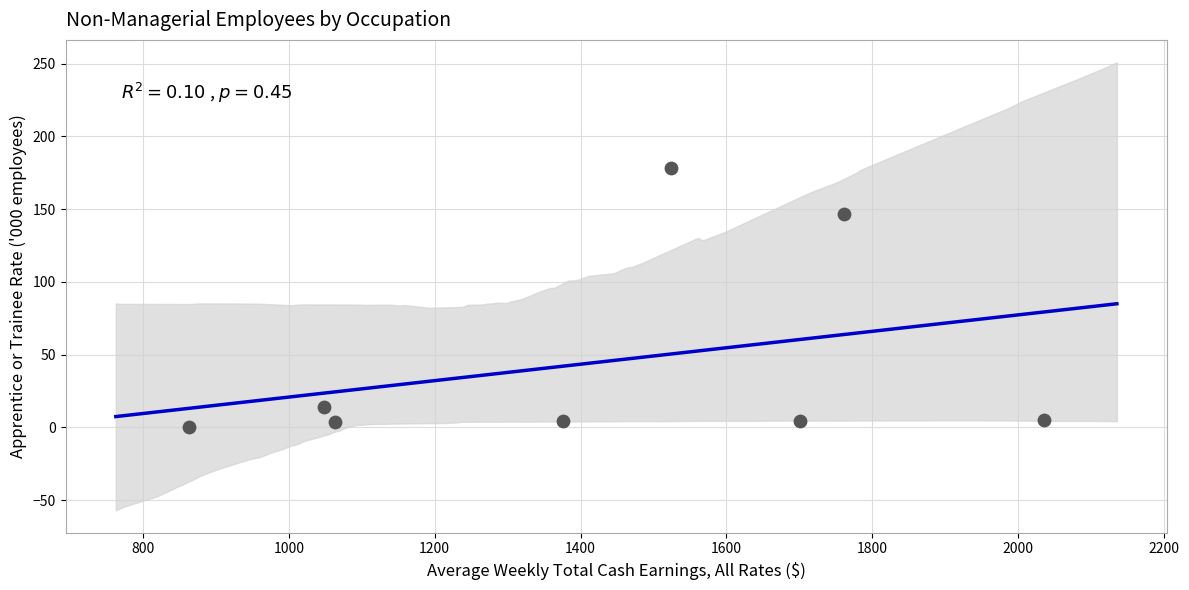

What is the average Y value?

44.6